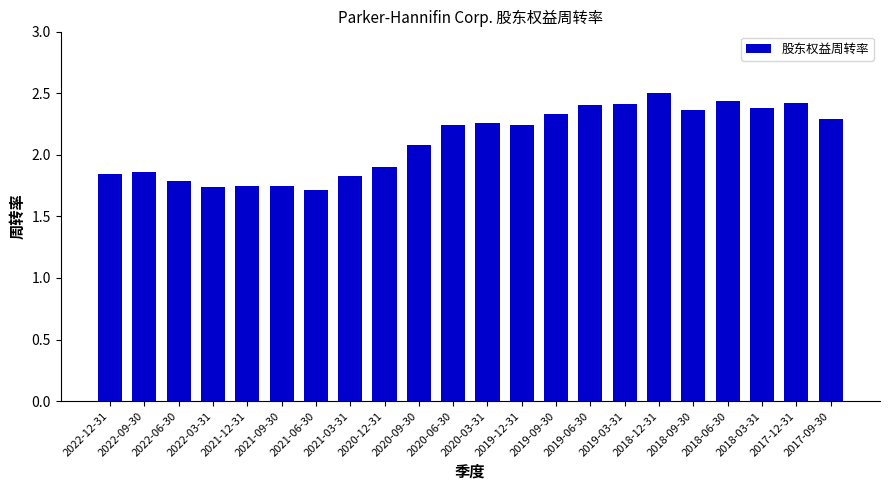

At which label does the data first exceed 2?

2020-09-30